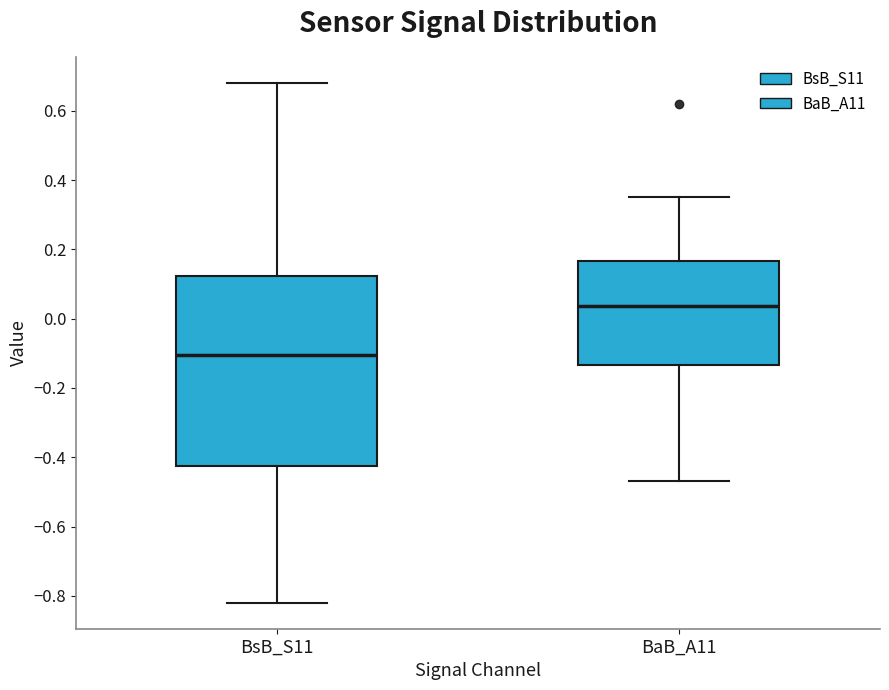

Which box is the tallest, from its lower edge to its upper edge?

BsB_S11